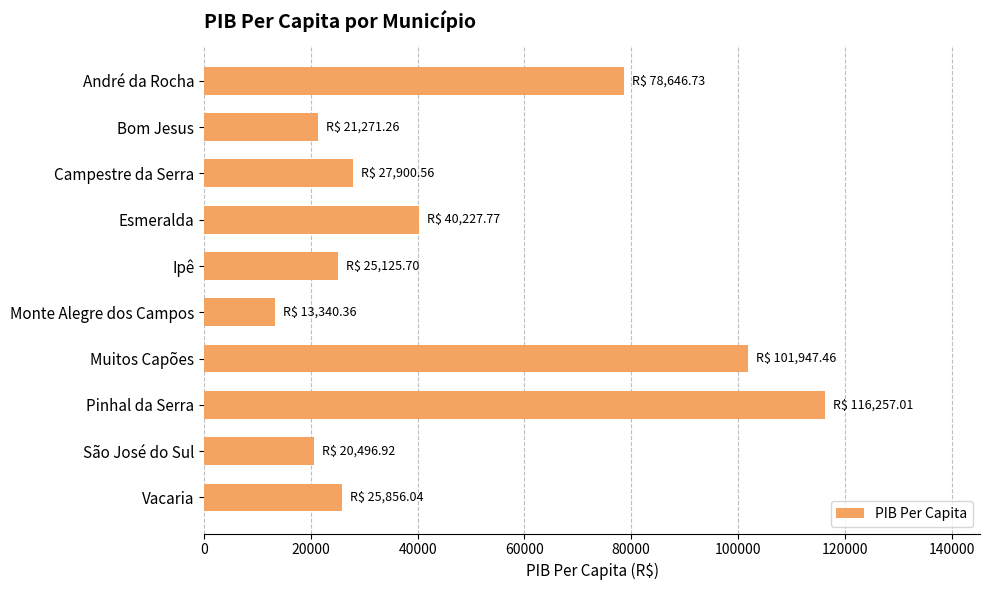

Reading top to bottom, extract all data points from this chart.

78646.7	21271.3	27900.6	40227.8	25125.7	13340.4	101947.5	116257.0	20496.9	25856.0